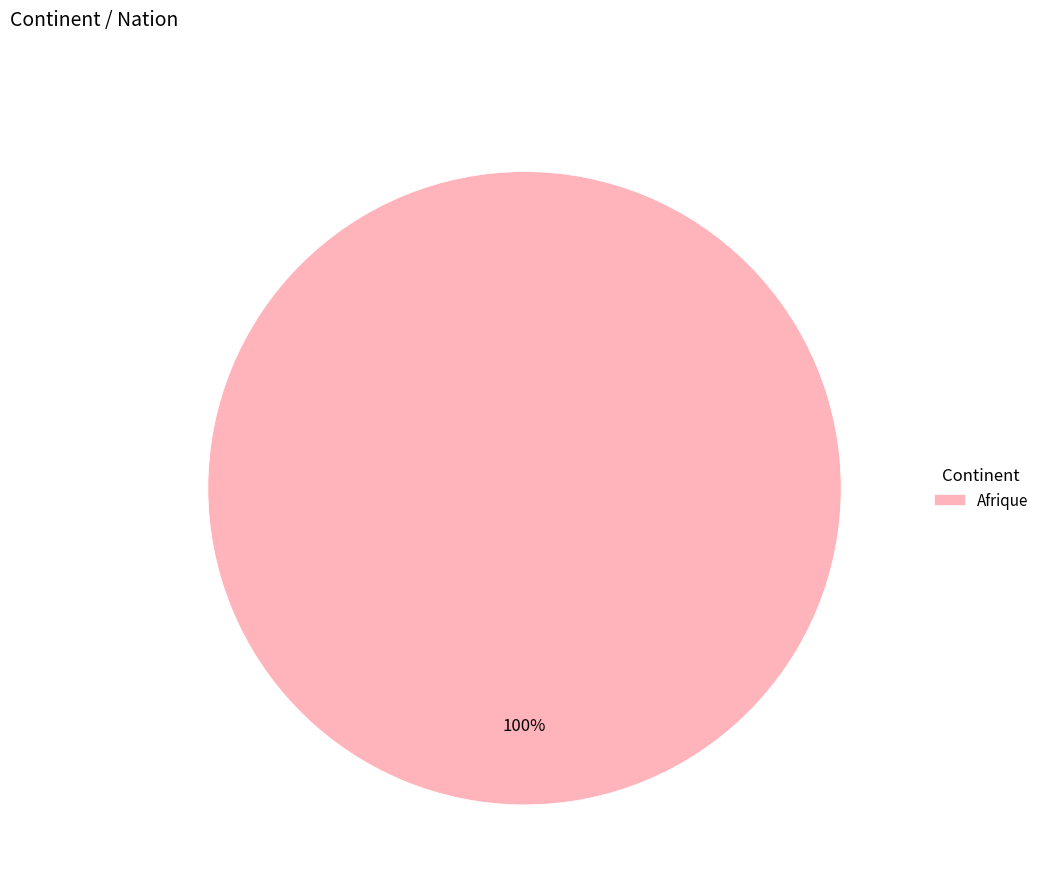

Does Afrique account for over 50% of the chart?

Yes